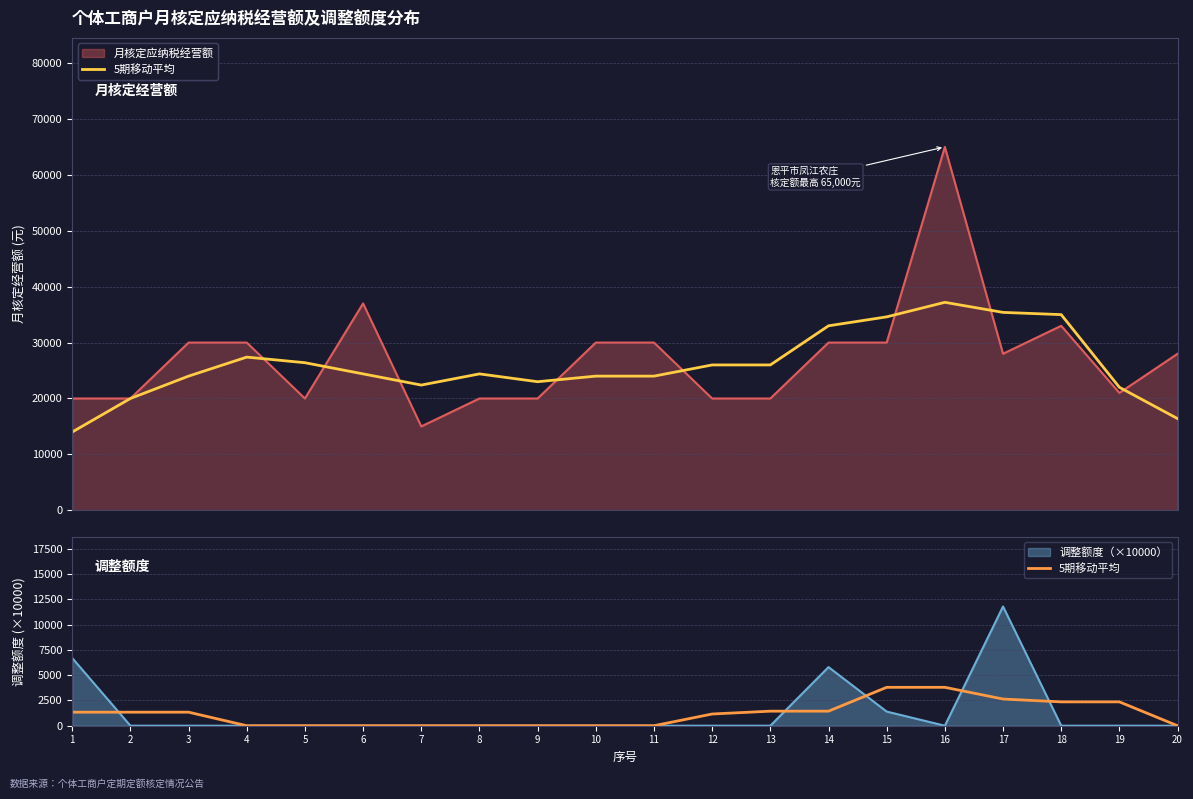

True or false: the data shows 0 at 10.

True